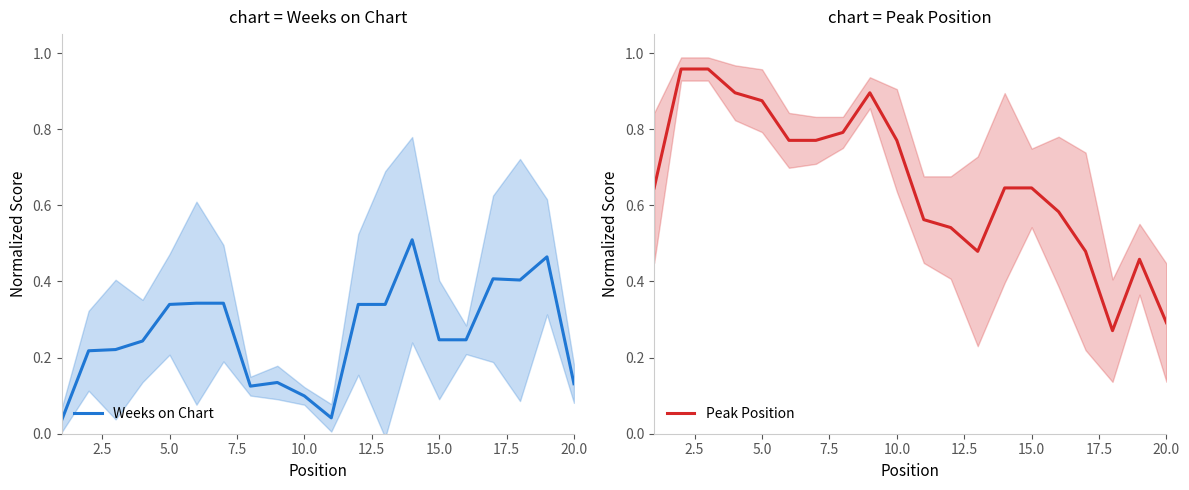

What is the difference between the maximum and minimum values in the Peak Position series?

0.7